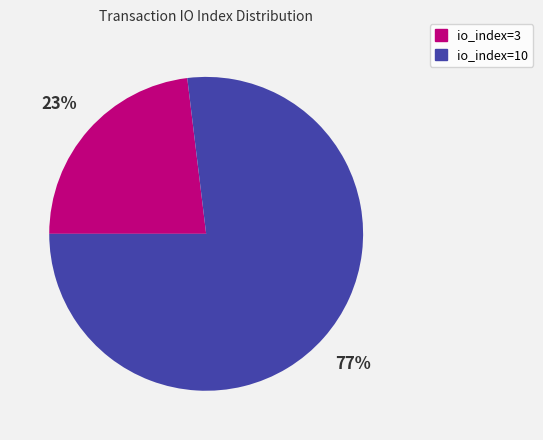

Is there any slice that represents more than half of the pie?

Yes